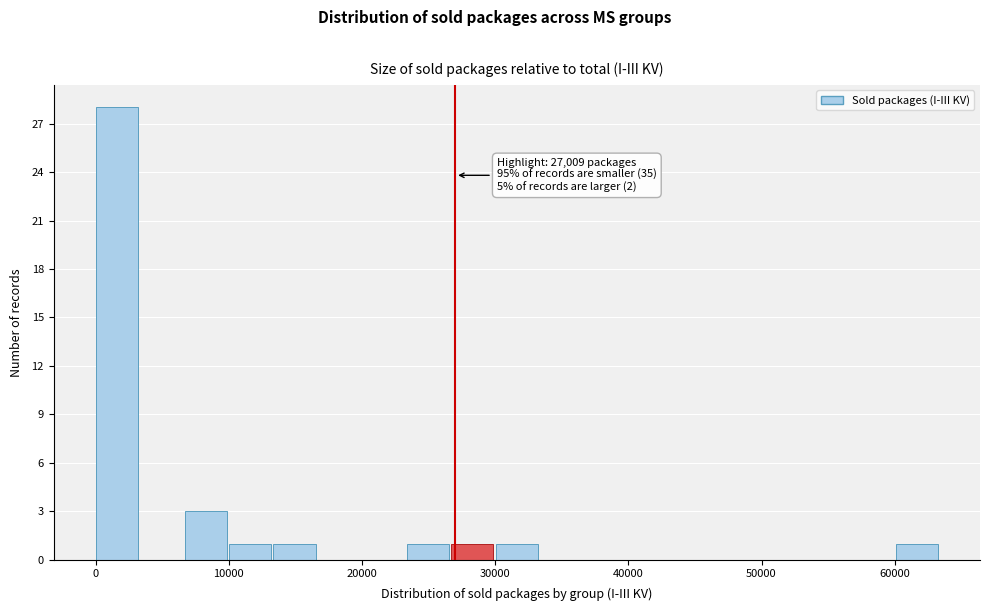

Around what value on the x-axis is the tallest bar? Give the approximate position of its centre, as read against the axis.

2000